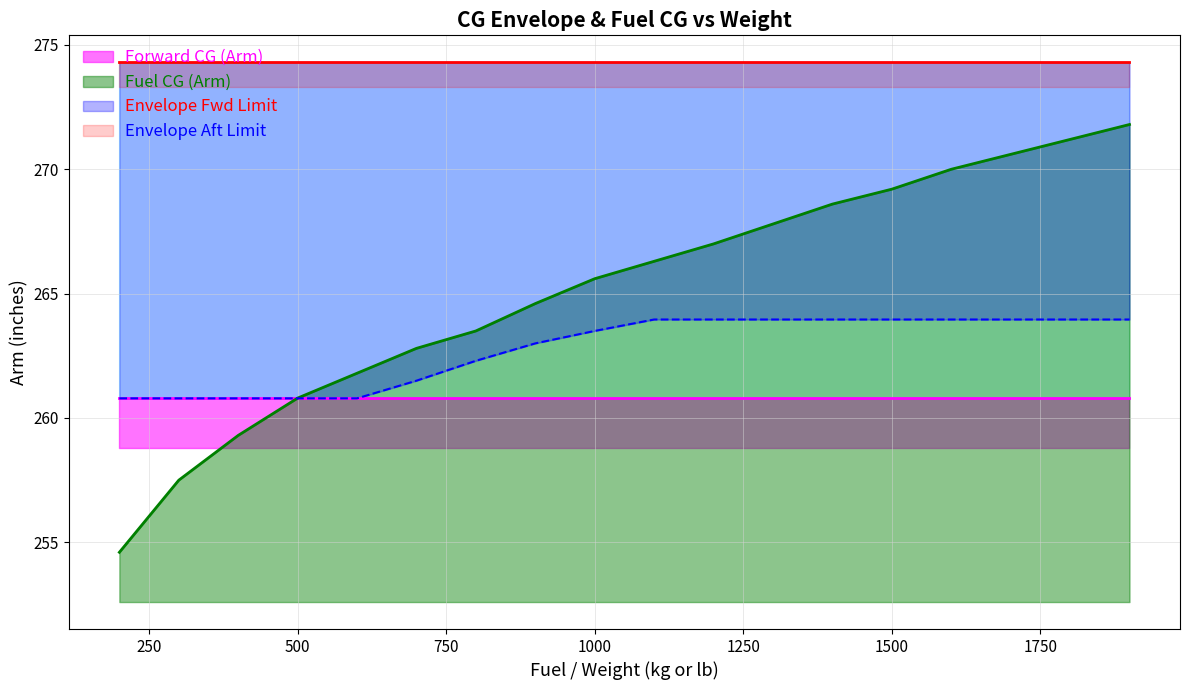

What is the value of the Fuel CG (Arm) point at the 8th from the left?

264.6